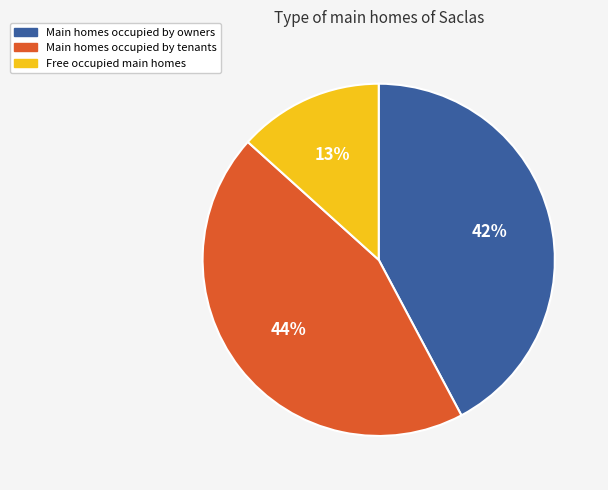

Which has a higher value, Free occupied main homes or Main homes occupied by owners?

Main homes occupied by owners